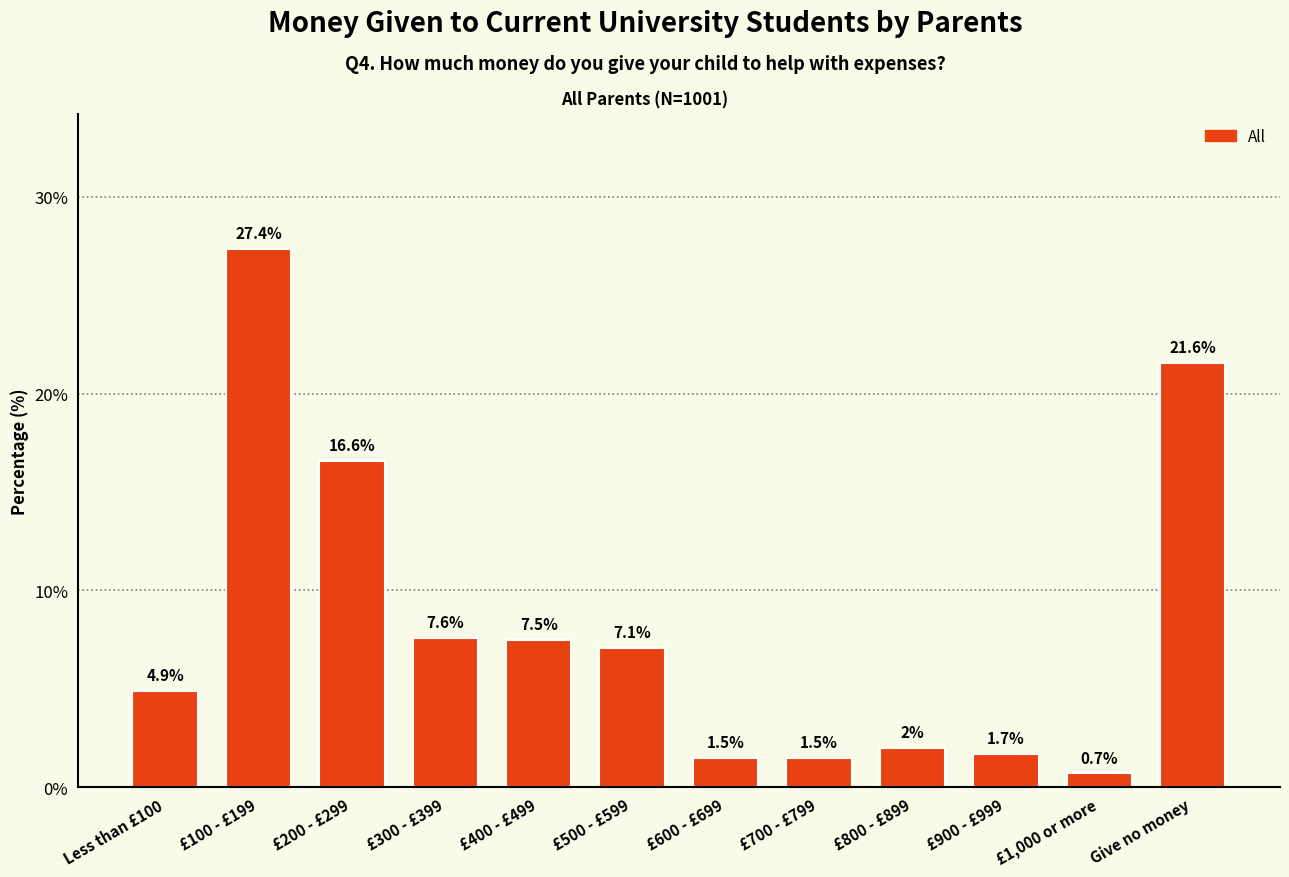

What position from the right is £500 - £599?

7